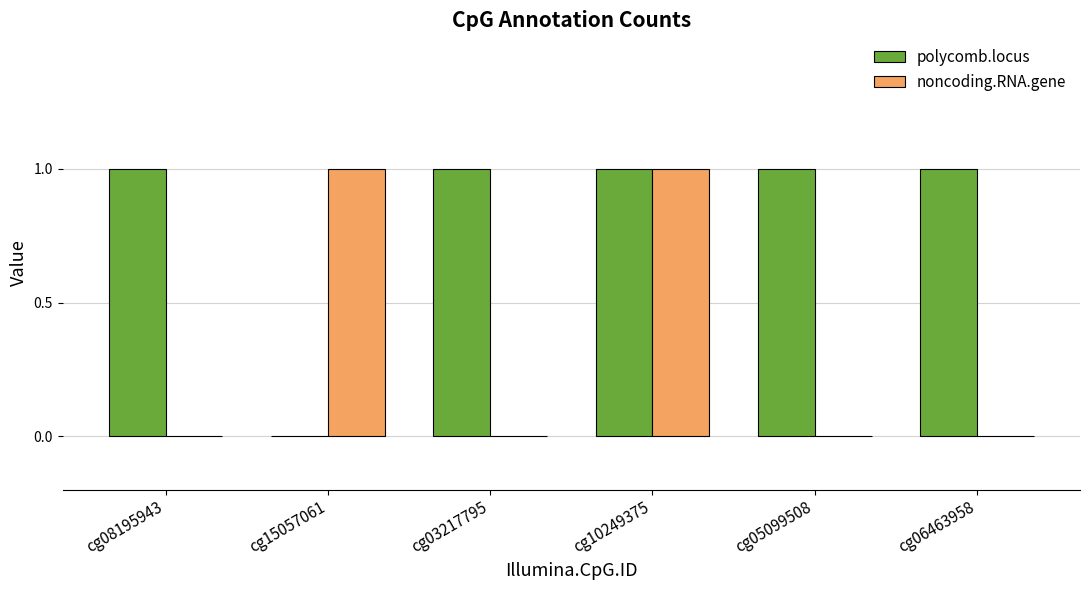

What is the total value across all series at cg06463958?

1